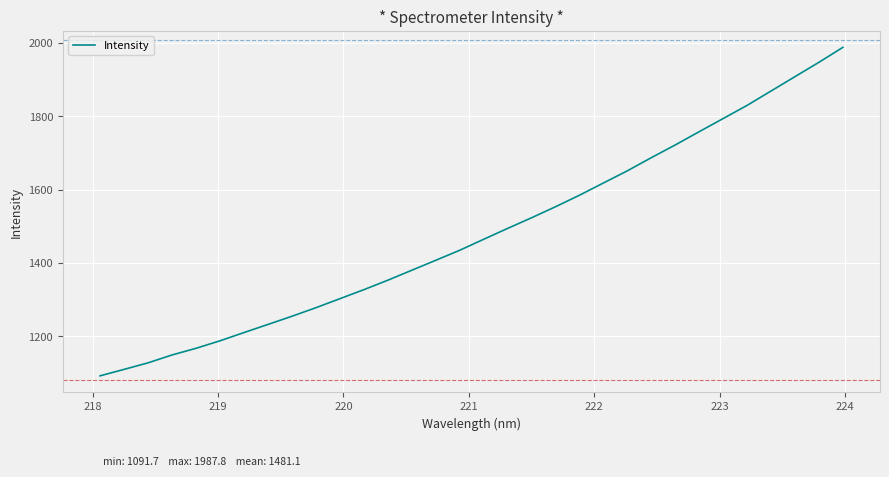

What is the smallest value displayed?

1091.7